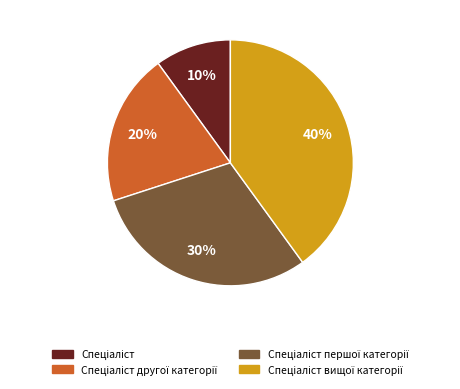

Is there a majority slice in this chart?

No